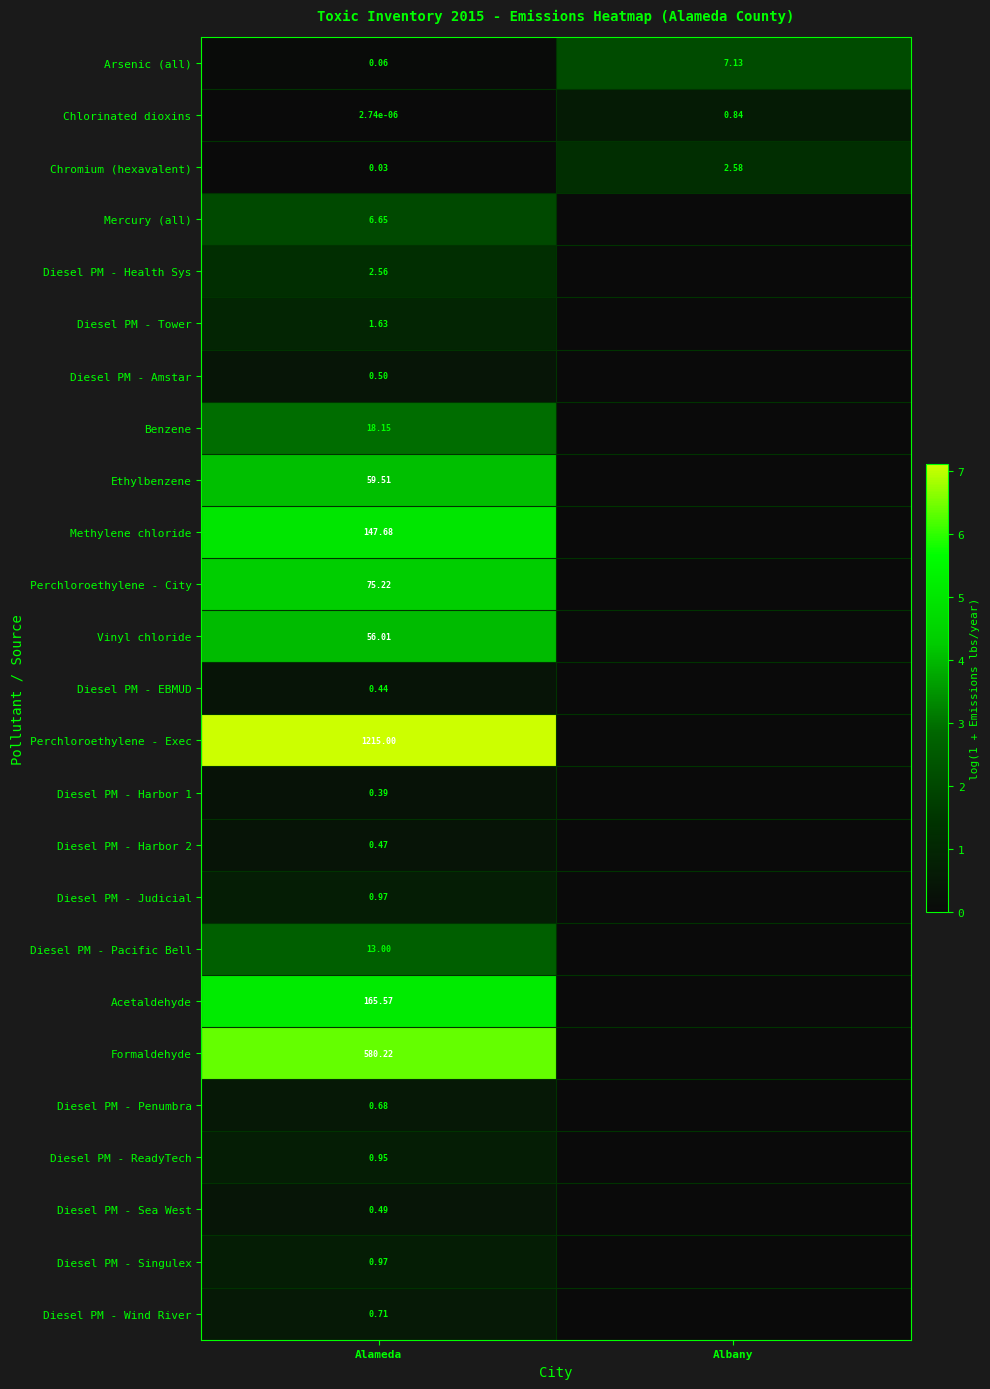

What value does the Benzene series have at Alameda?

3.0